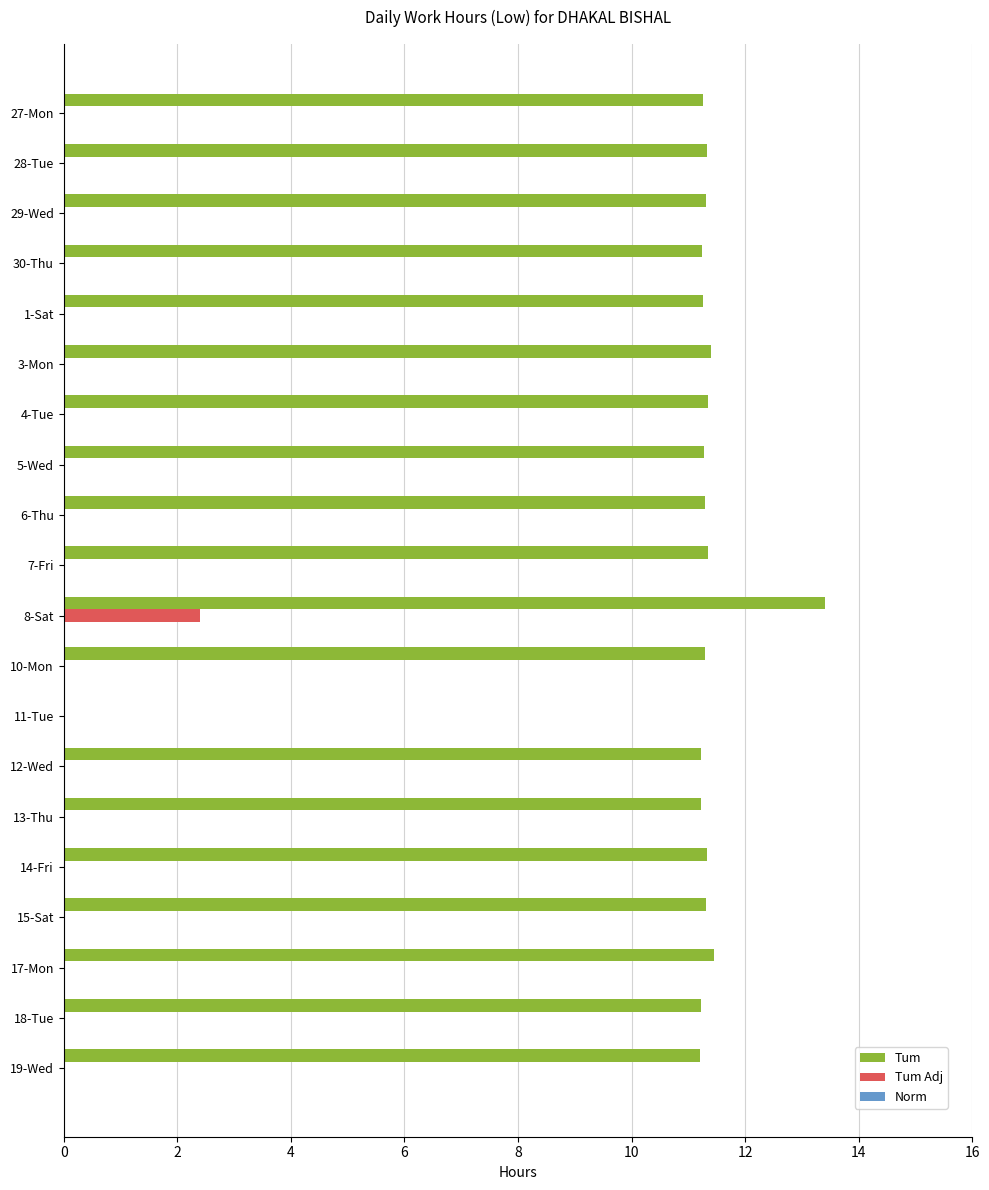

At which category does the chart reach its peak across all series?

8-Sat